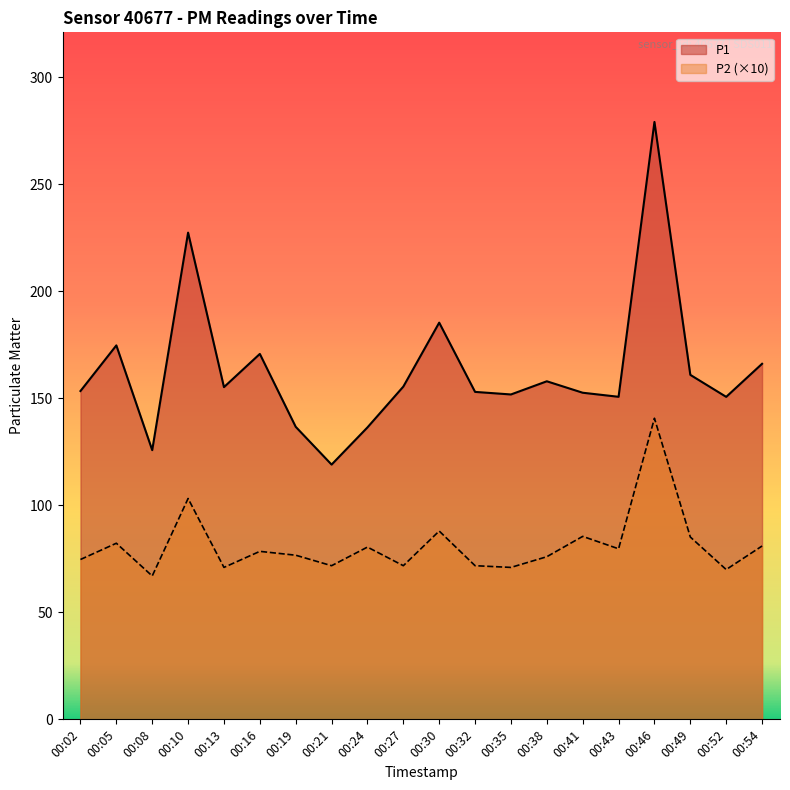

Reading left to right, what are all the values shown in this chart?

P1: 00:02=153.4	00:05=174.8	00:08=125.8	00:10=227.4	00:13=155.2	00:16=170.8	00:19=136.7	00:21=119.0	00:24=136.4	00:27=155.5	00:30=185.4	00:32=153.0	00:35=151.8	00:38=158.0	00:41=152.6	00:43=150.7	00:46=279.2	00:49=161.0	00:52=150.7	00:54=166.2
P2: 00:02=74.7	00:05=82.3	00:08=67.0	00:10=103.2	00:13=71.0	00:16=78.5	00:19=76.7	00:21=71.8	00:24=80.5	00:27=71.8	00:30=88.0	00:32=71.8	00:35=71.0	00:38=76.0	00:41=85.5	00:43=79.7	00:46=140.7	00:49=85.2	00:52=70.0	00:54=81.0